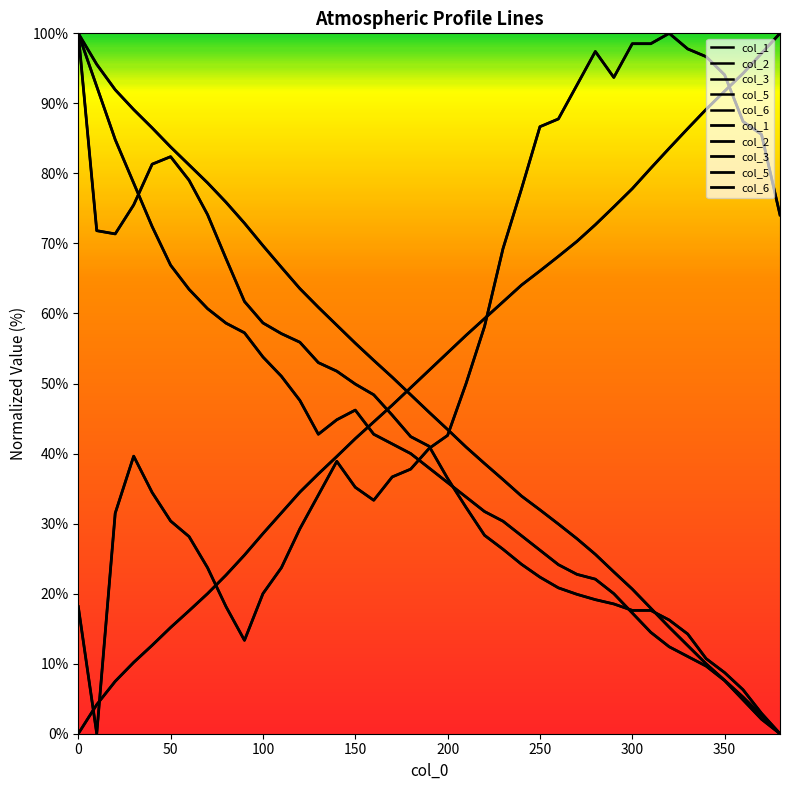

Is it true that col_6 equals 57.7 at 31?

False